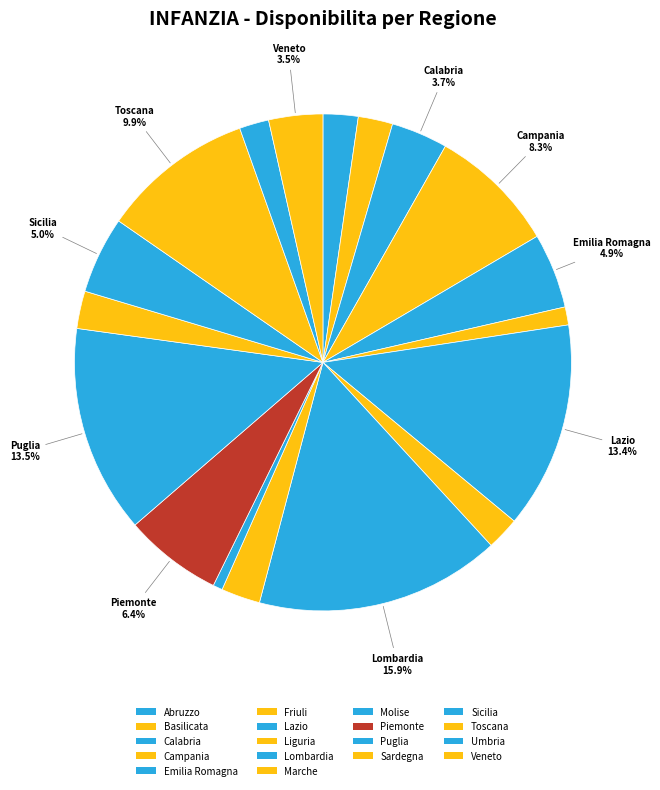

Count the number of slices in the pie.

18